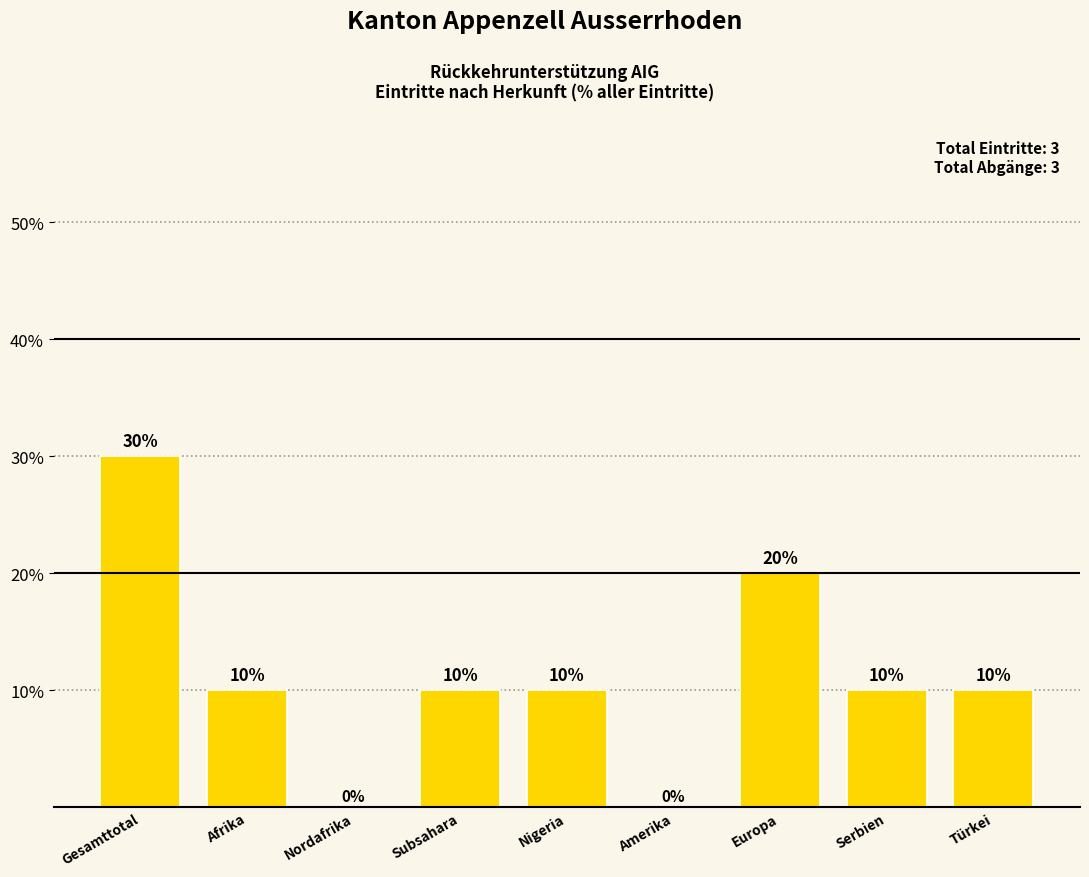

What is the greatest value displayed?

30